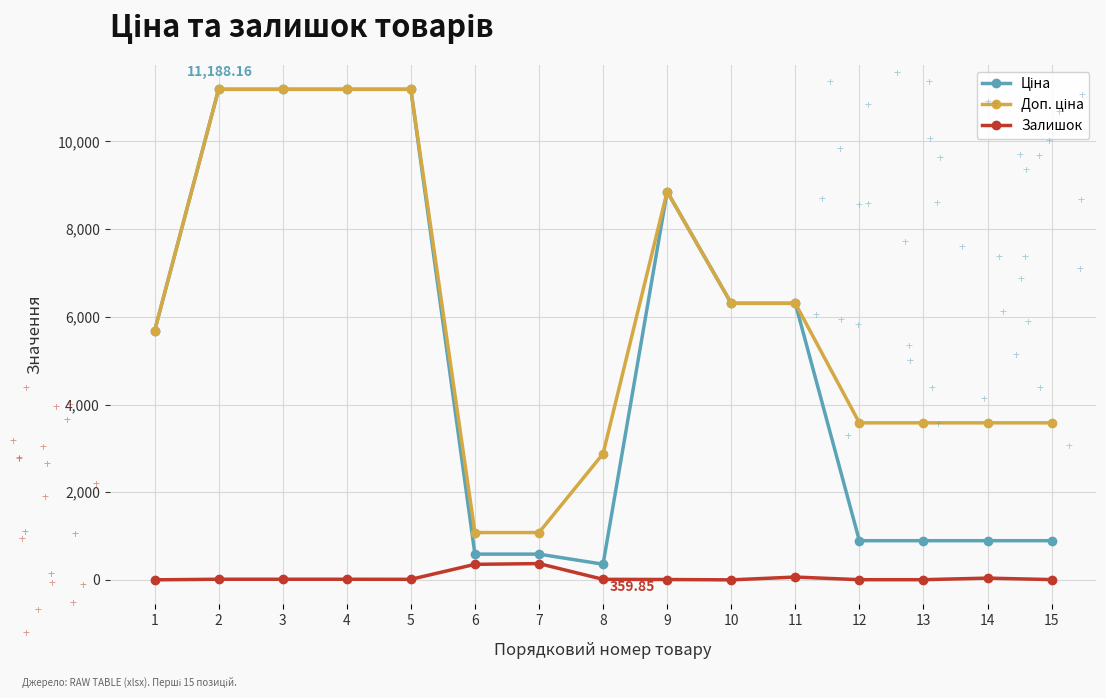

At how many categories does at least one series exceed 1976?

13